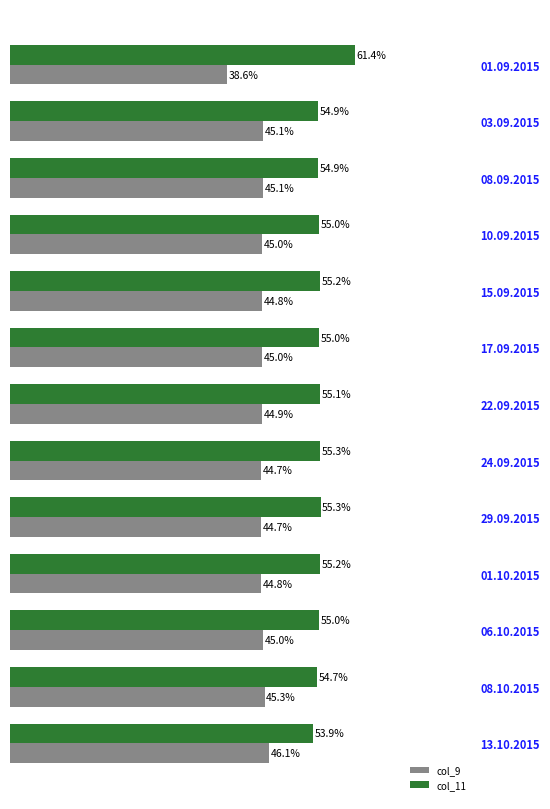

List the series in order of their peak value, highest first.

col_11, col_9